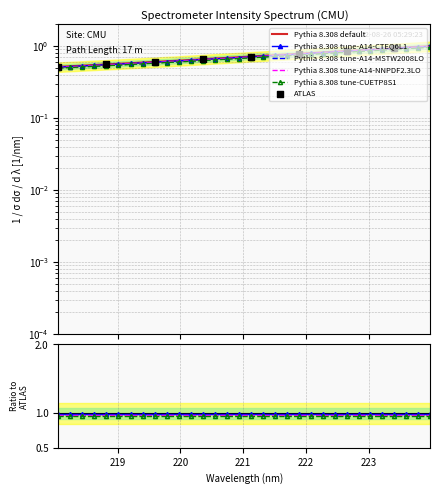

What is the change in value from 219.0156 to 220.3533?

+0.1